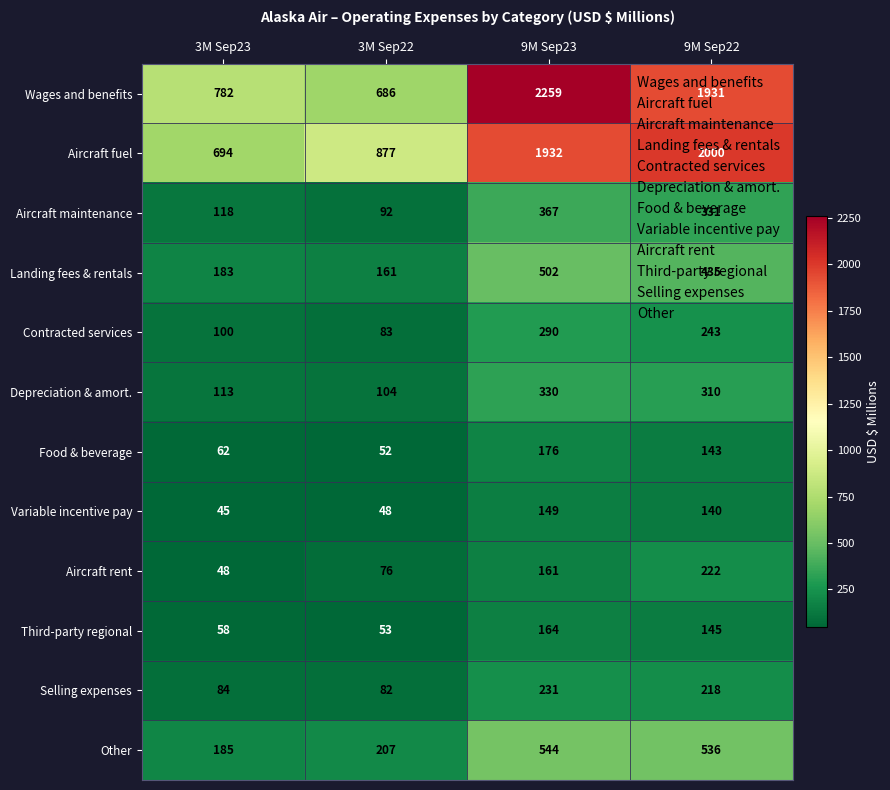

What is the difference between the highest and lowest values at 3M Sep23?

737